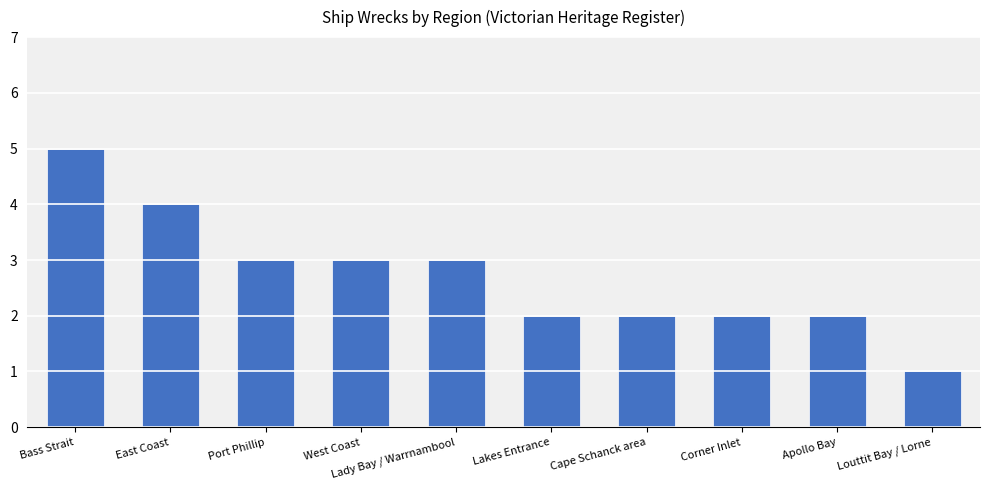

At which category does the chart reach its peak across all series?

Bass Strait